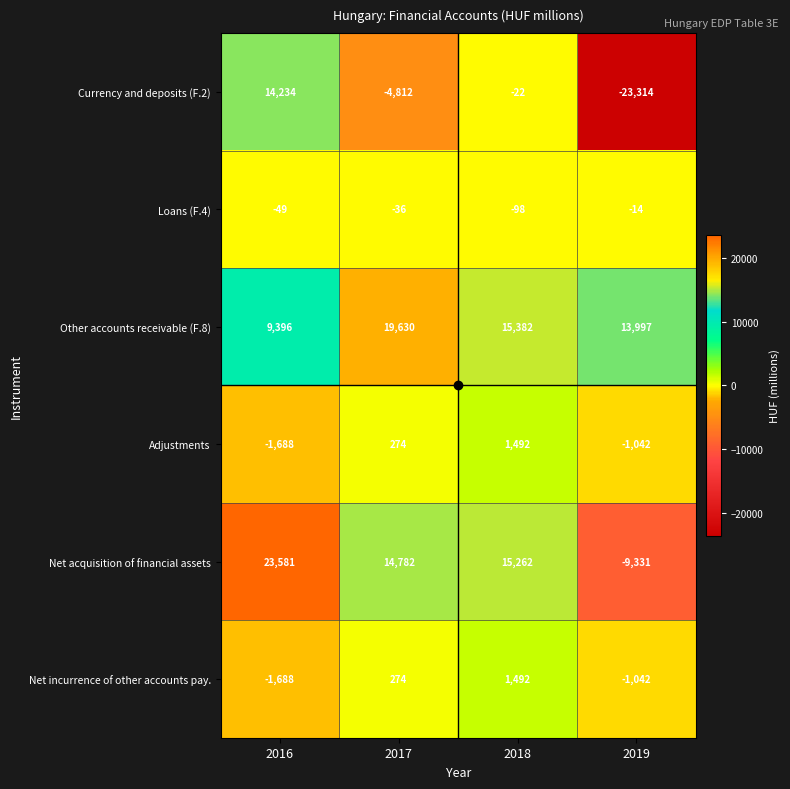

How many data points in Currency and deposits (F.2) are less than -22?

2